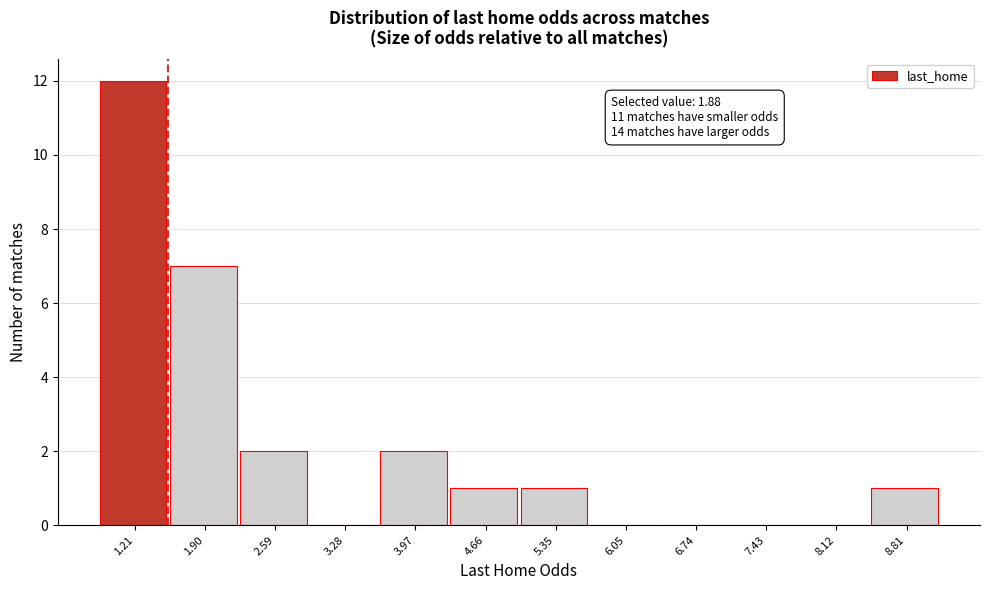

Reading left to right, transcribe all the data shown in this chart.

1.21=12	1.90=7	2.59=2	3.28=0	3.97=2	4.66=1	5.35=1	6.05=0	6.74=0	7.43=0	8.12=0	8.81=1